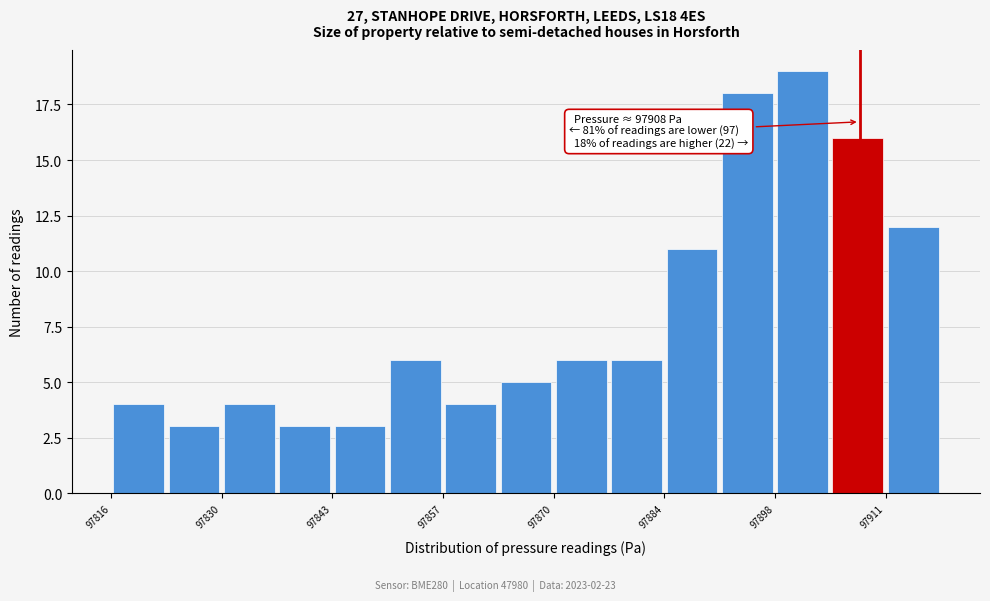

Read against the x-axis, roughly where is the centre of the tallest bar?

97902